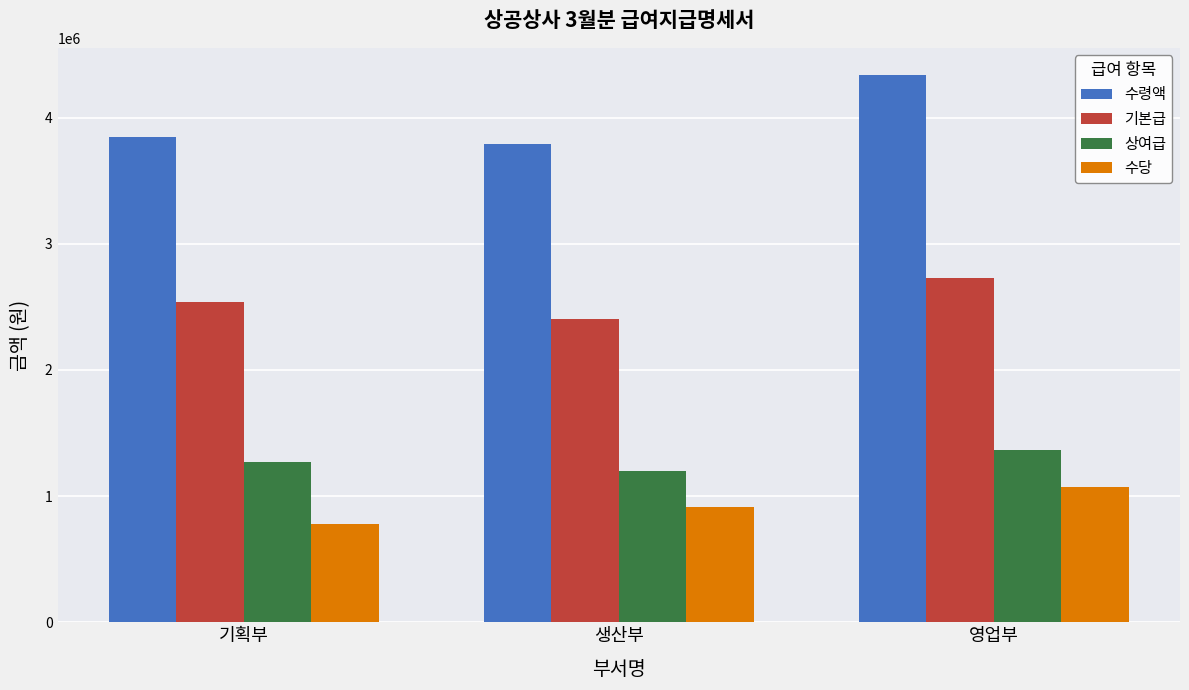

Which series has the largest range (max minus min)?

수령액